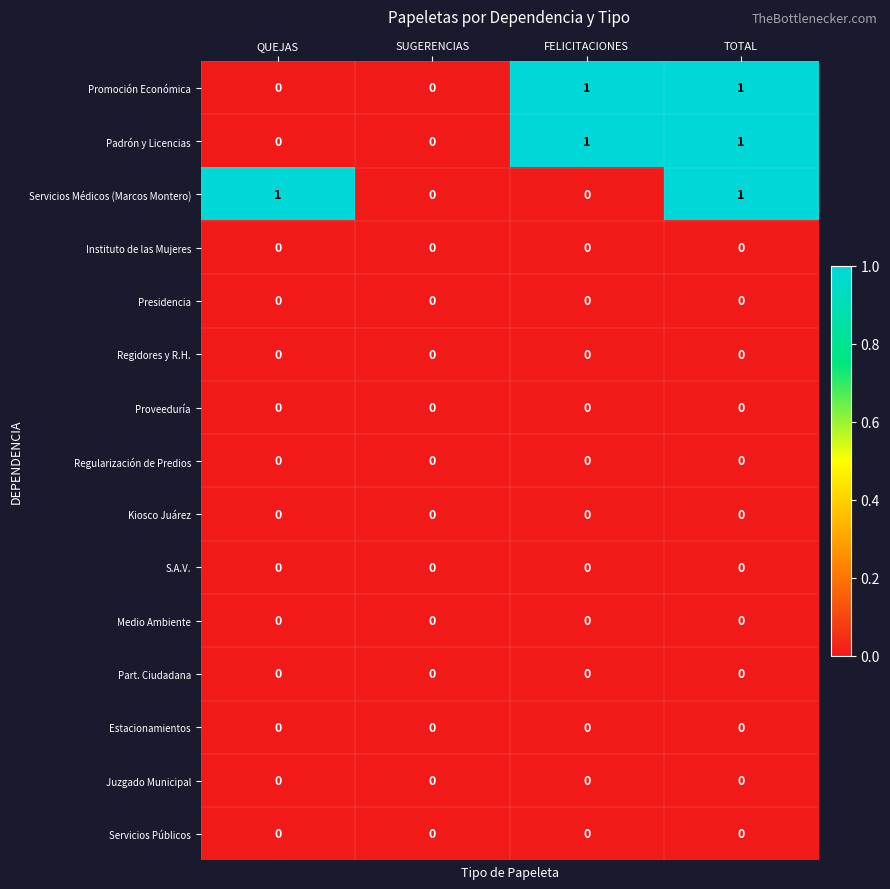

Rank the categories by Regidores y R.H. value from lowest to highest.

QUEJAS, SUGERENCIAS, FELICITACIONES, TOTAL